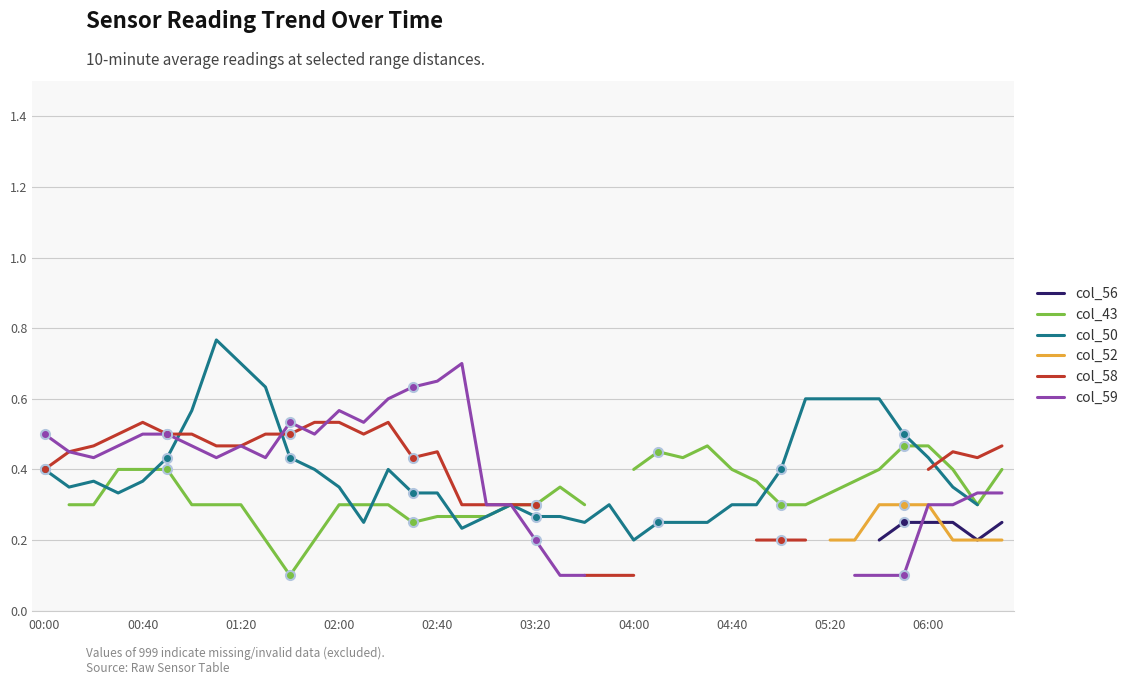

What is the difference between the second highest and second lowest values in the col_50 series?

0.5